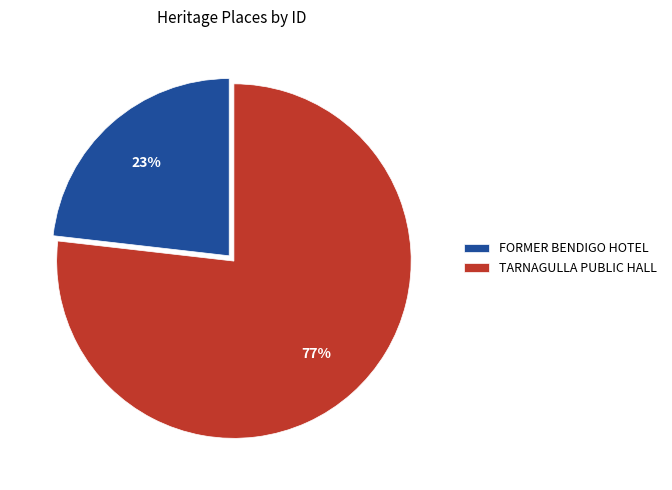

To the nearest percent, what is the difference between the largest and smallest slice percentages?

54%